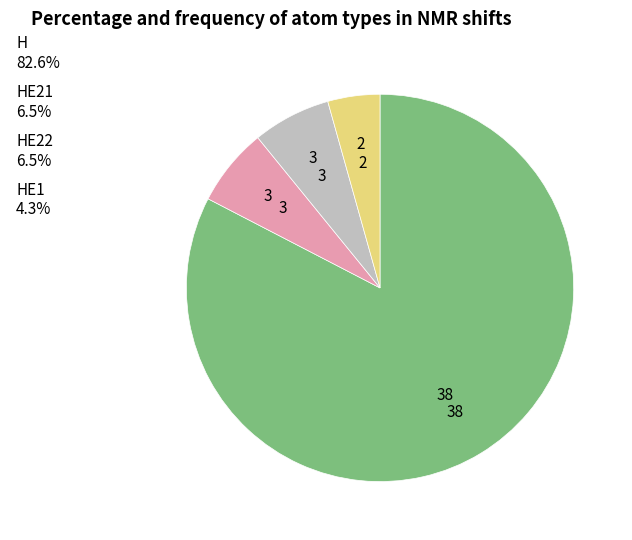

Is the sum of HE1 4.3% and HE21 6.5% greater than half?

No